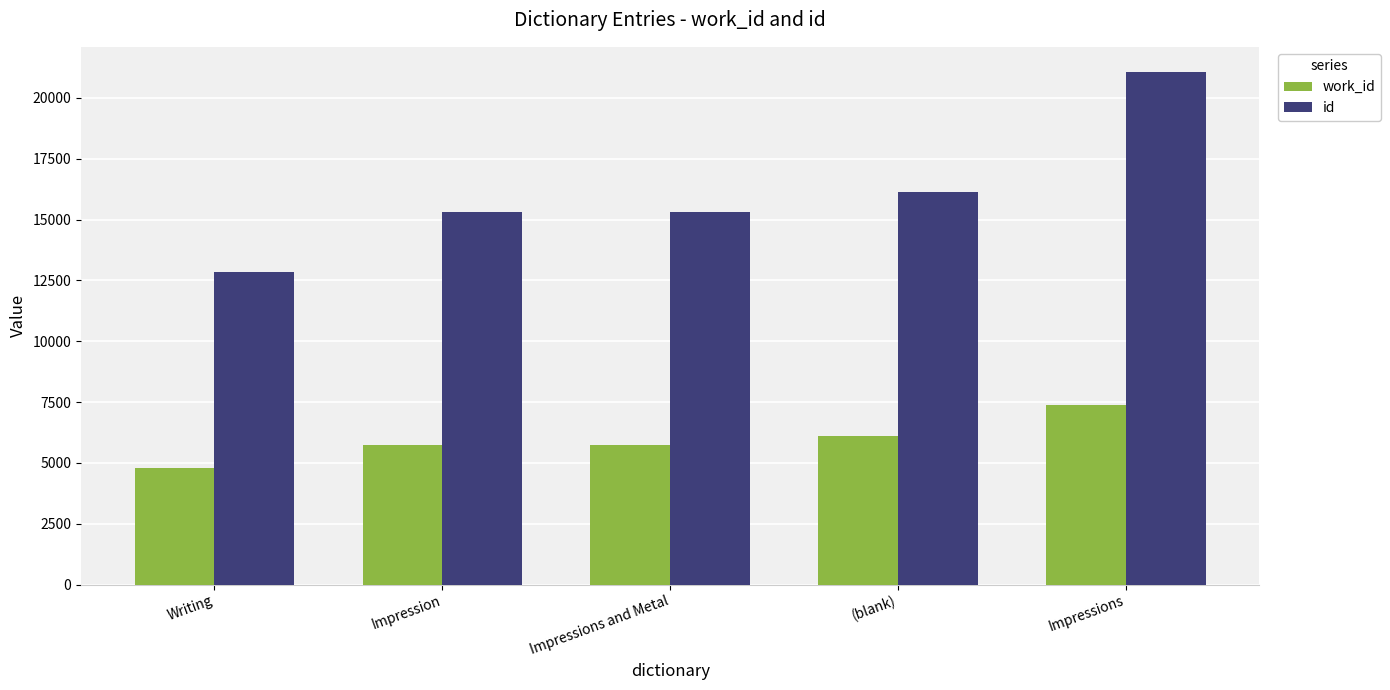

What position from the left is (blank)?

4